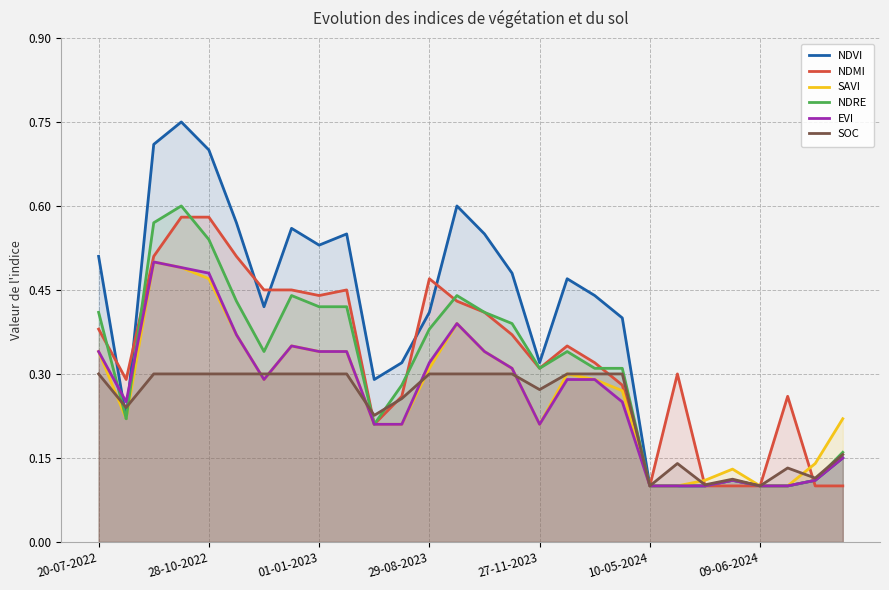

The SAVI series shows 0.1 at 27-11-2023. True or false?

False